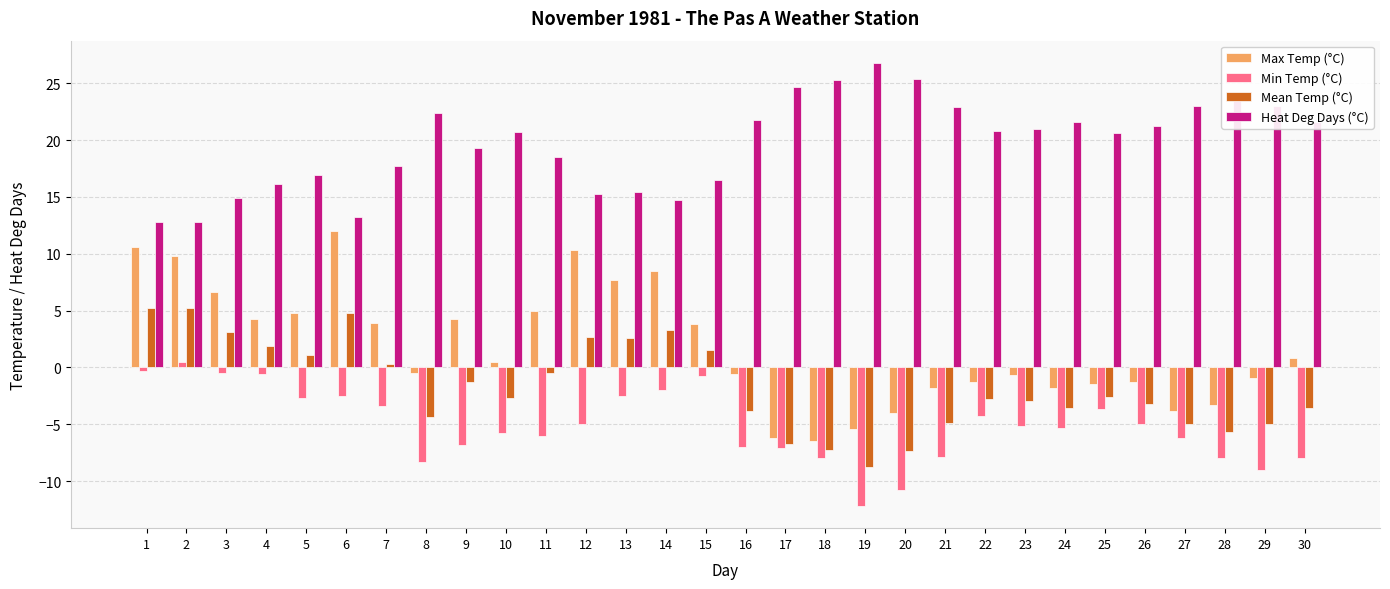

Which label corresponds to the largest value in the chart?

19